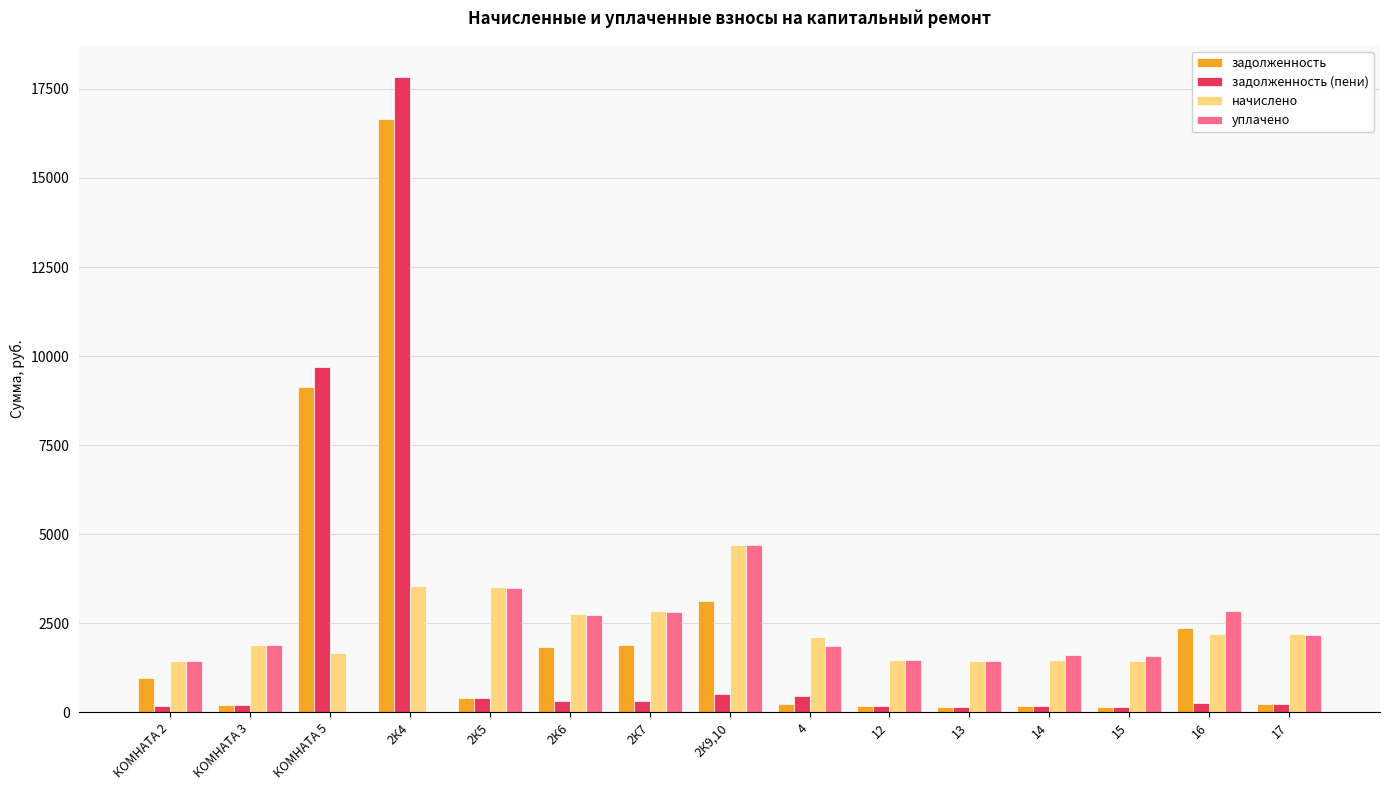

What is the total value across all series at 2К6?

7633.6